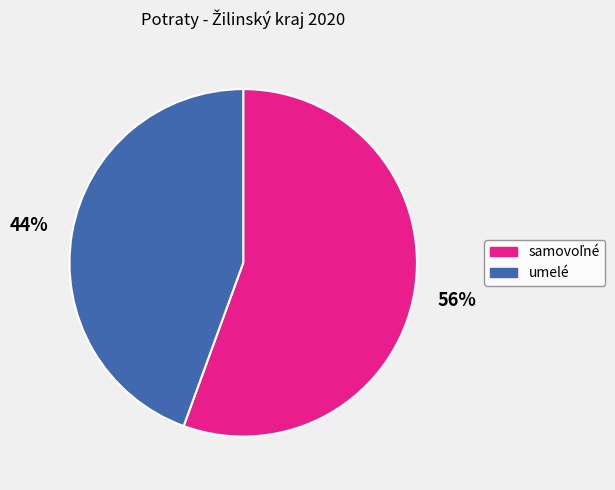

Is umelé the majority of the pie?

No